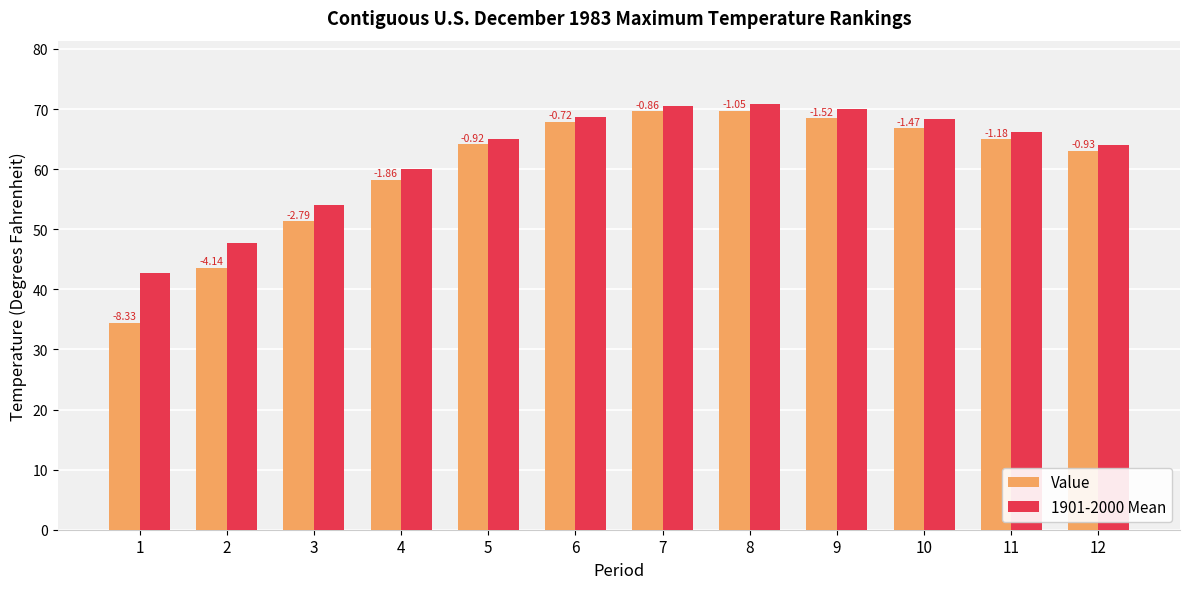

At which category is the sum across all series the highest?

8